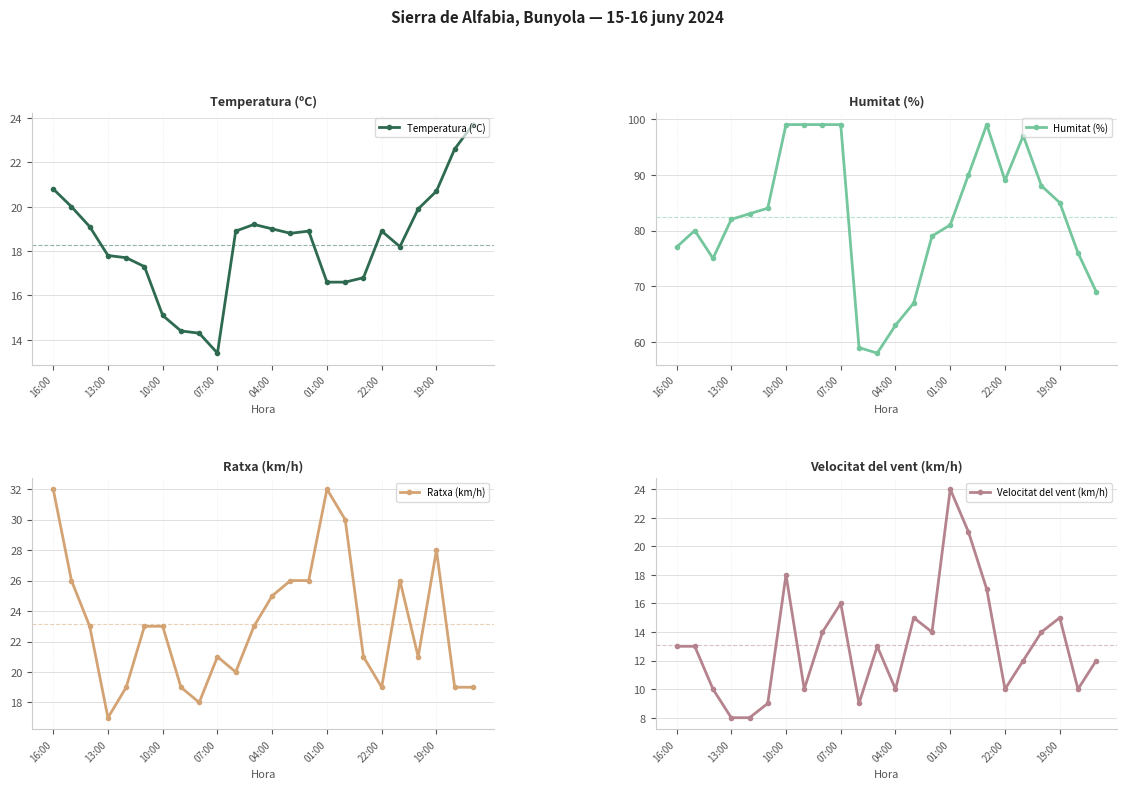

Count the number of categories in the chart.

24